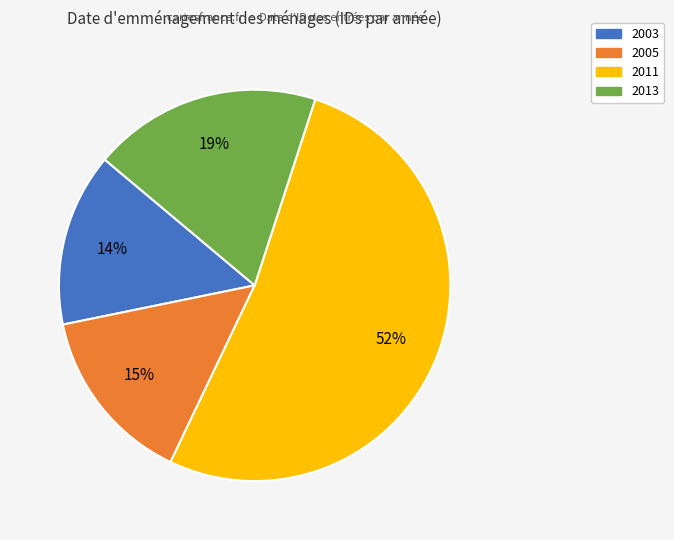

Is there any slice that represents more than half of the pie?

Yes